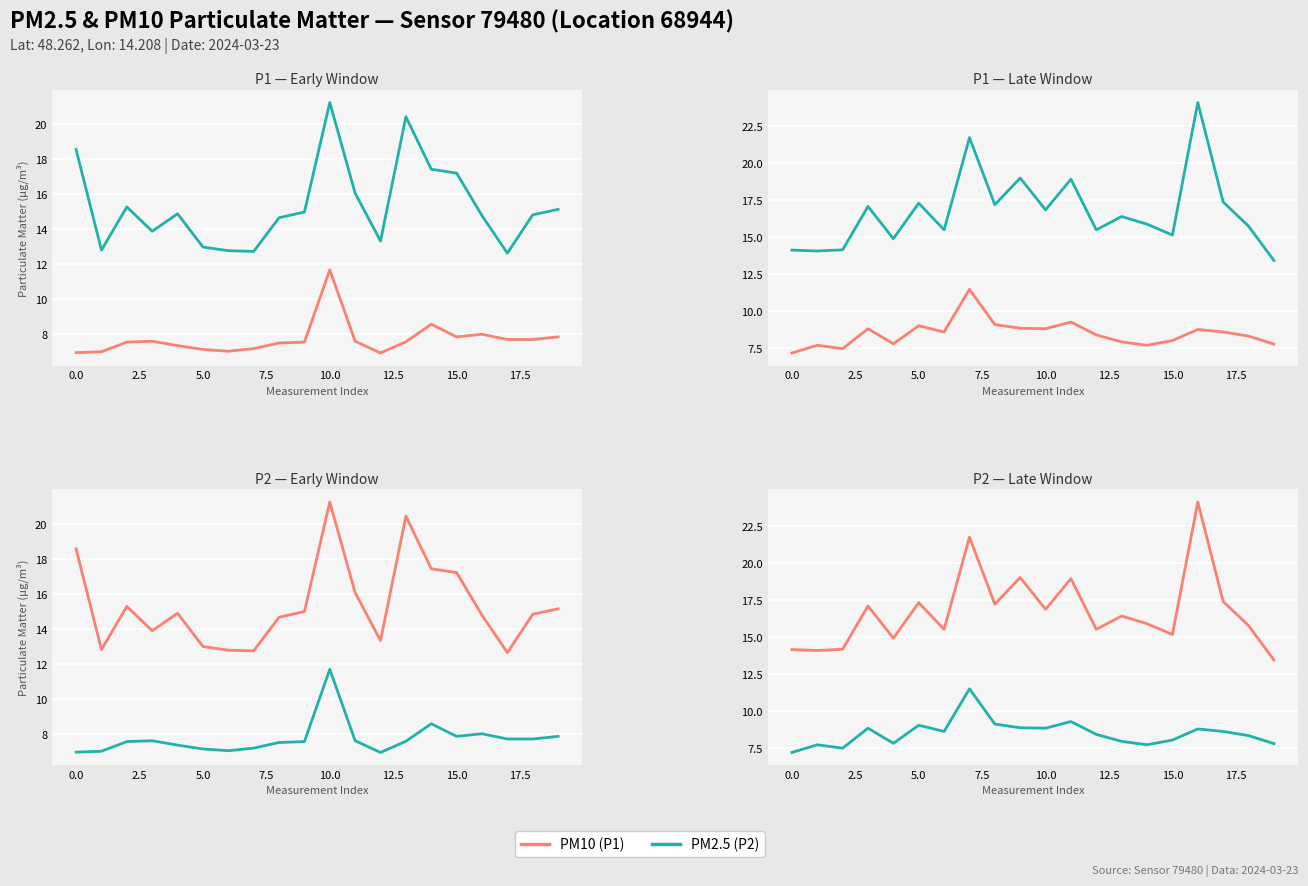

Rank the series by their maximum value, from lowest to highest.

PM2.5 (P2), PM10 (P1)